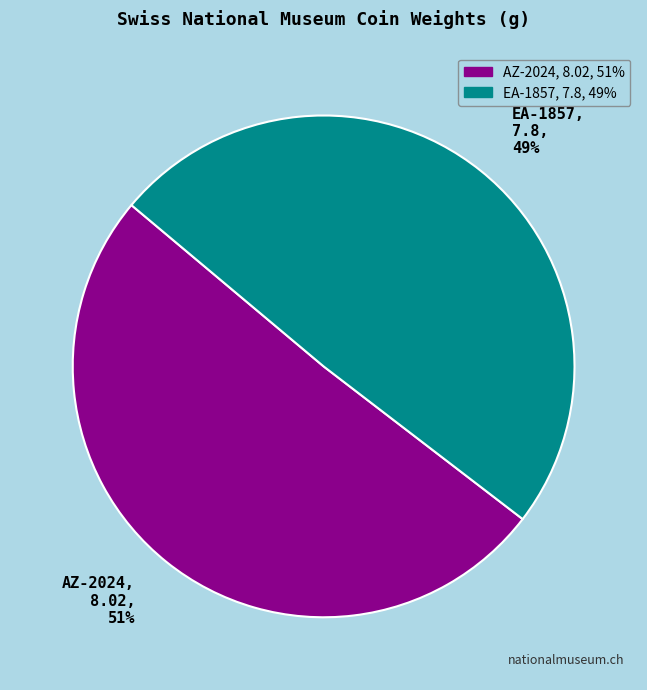

Does AZ-2024 account for over 50% of the chart?

Yes